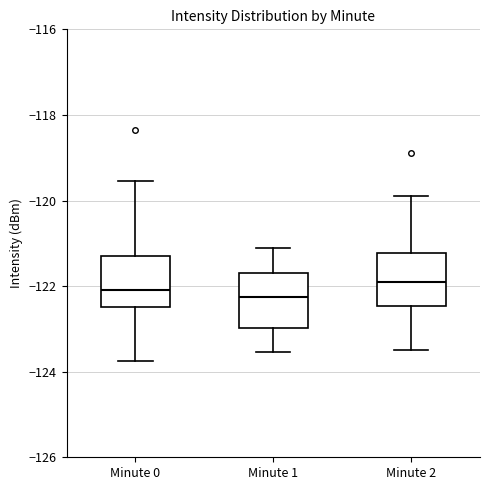

Reading left to right, read every box against the y-axis: the position of its median line, the range the box covers, and the ends of its whiskers. The values are not printed on the chart, so give them approximately, as read against the axis.

Minute 0: median -122.0, box -122.4 to -121.4, whiskers -123.8 to -119.6
Minute 1: median -122.2, box -123.0 to -121.8, whiskers -123.6 to -121.0
Minute 2: median -121.8, box -122.4 to -121.2, whiskers -123.4 to -119.8